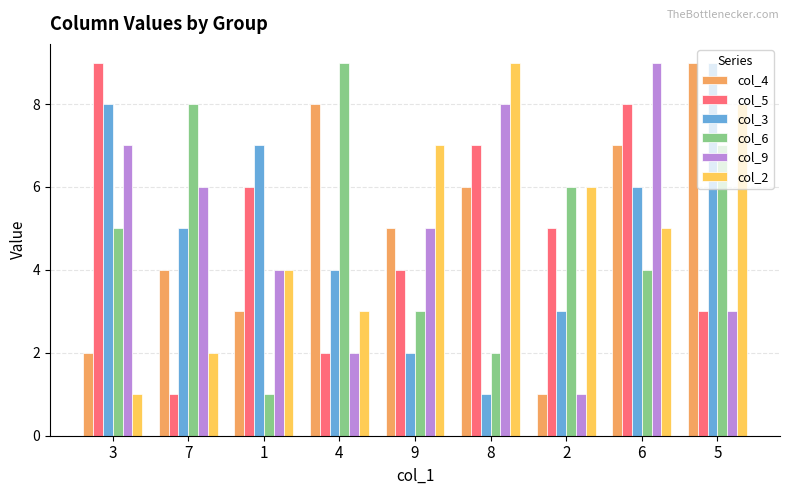

What is the spread (max minus min) of values at 4?

7